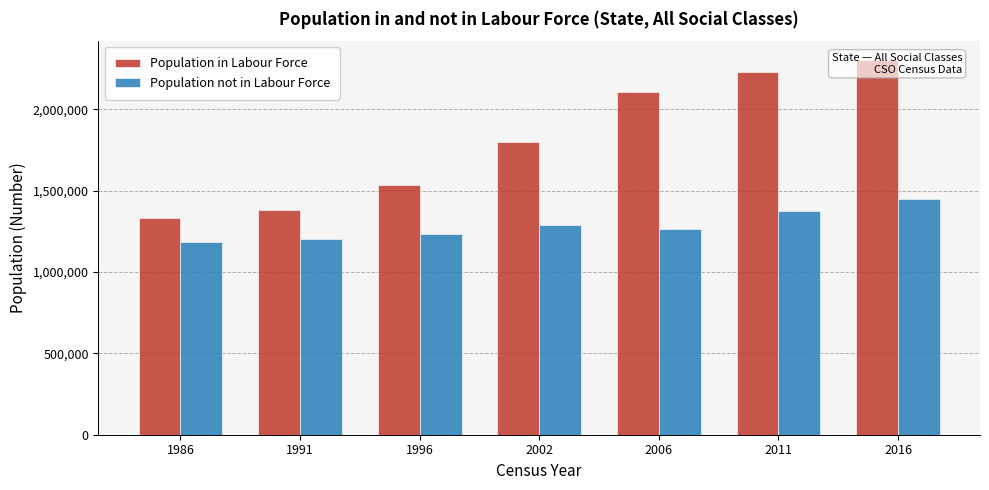

What is the minimum value for Population in Labour Force?

1329546